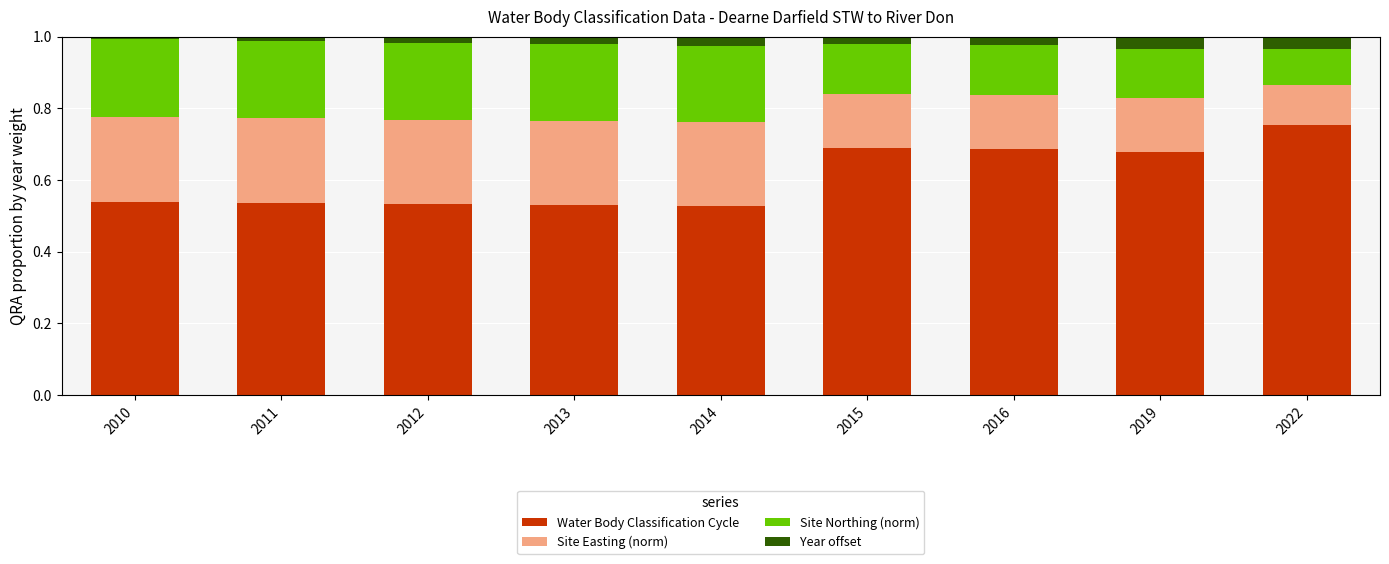

Where is Site Easting (norm) nearest to the value 0?

2022